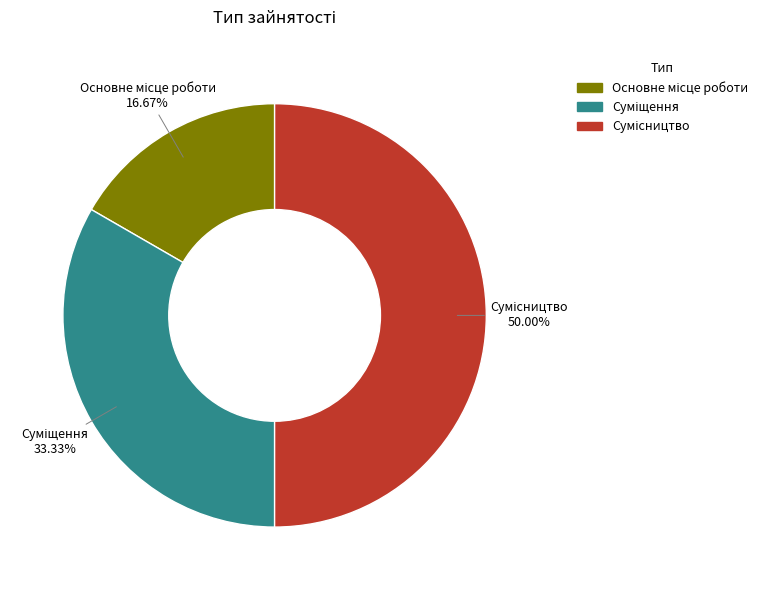

How many slices are in this pie chart?

3